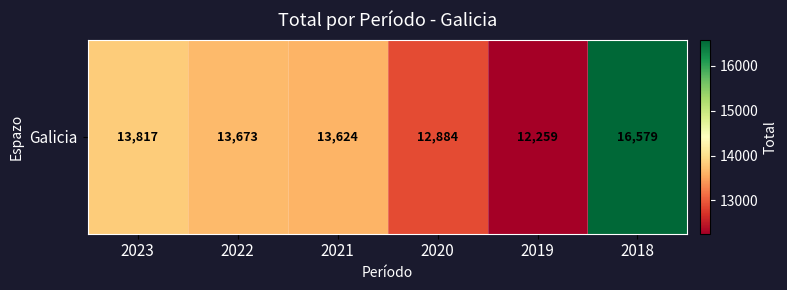

Is it true that the value at 2020 is 6086?

False